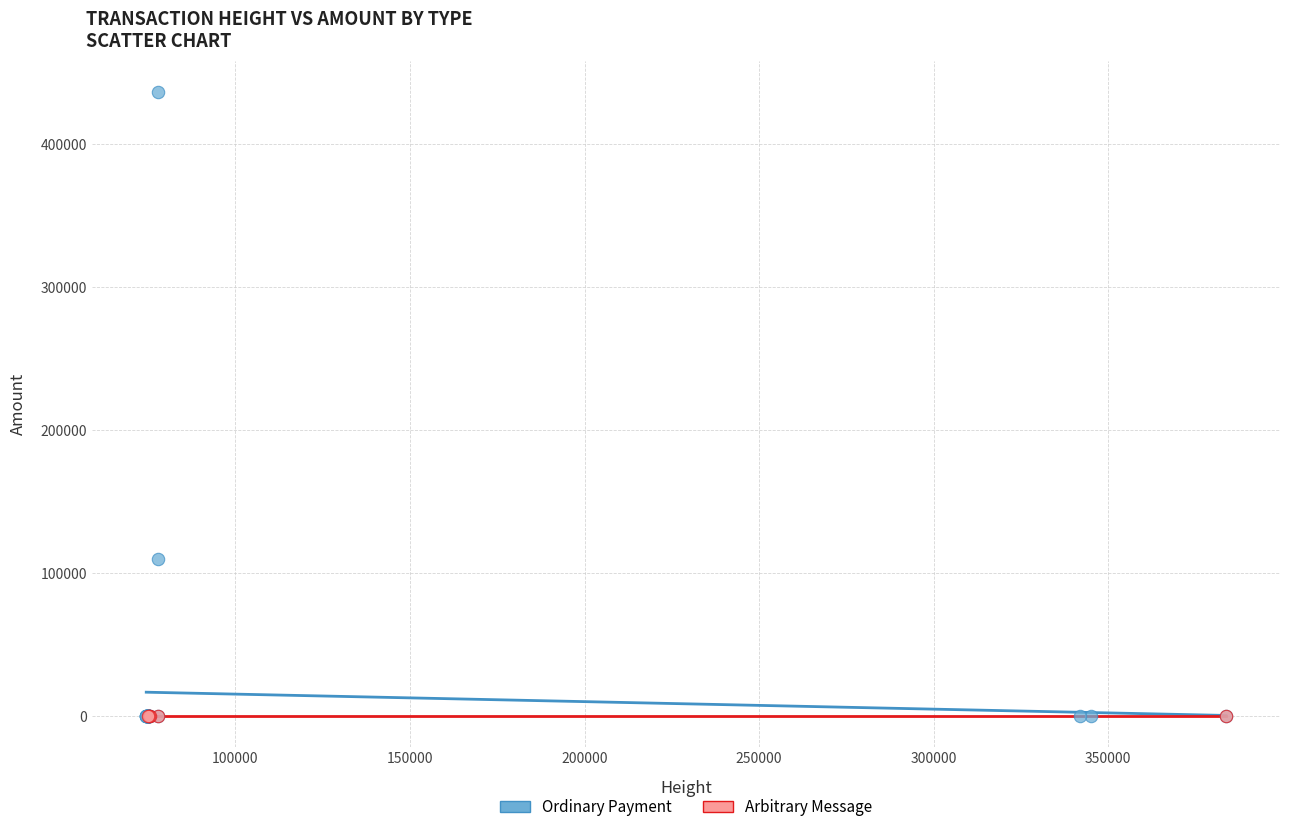

Which series reaches the maximum Y coordinate?

Ordinary Payment